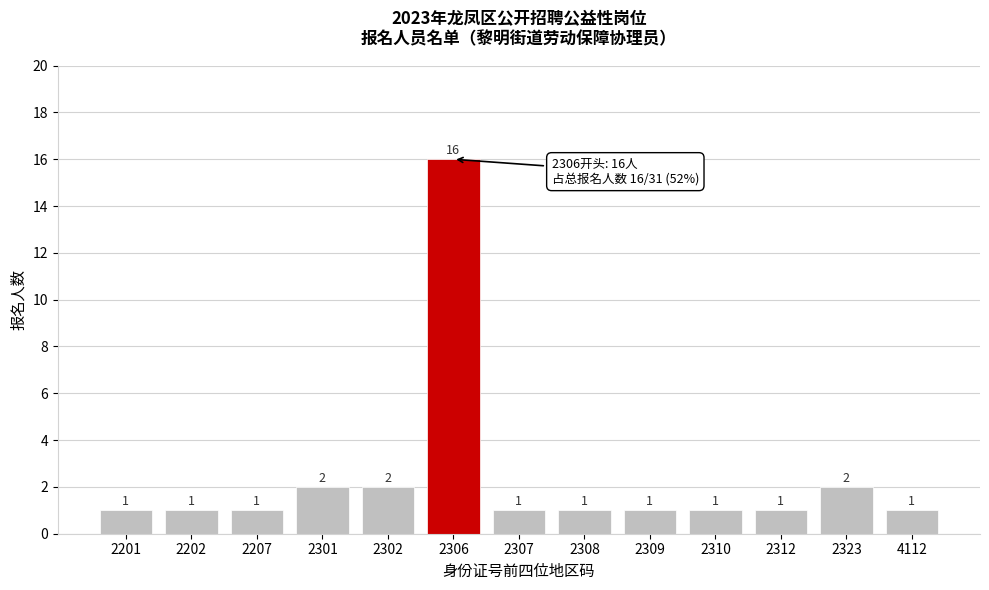

Reading left to right, extract all data points from this chart.

1	1	1	2	2	16	1	1	1	1	1	2	1